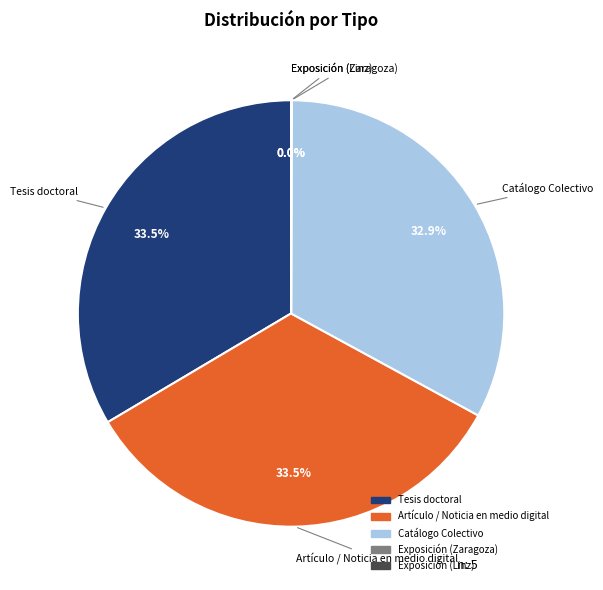

Between Artículo / Noticia en medio digital and Catálogo Colectivo, which is larger?

Artículo / Noticia en medio digital